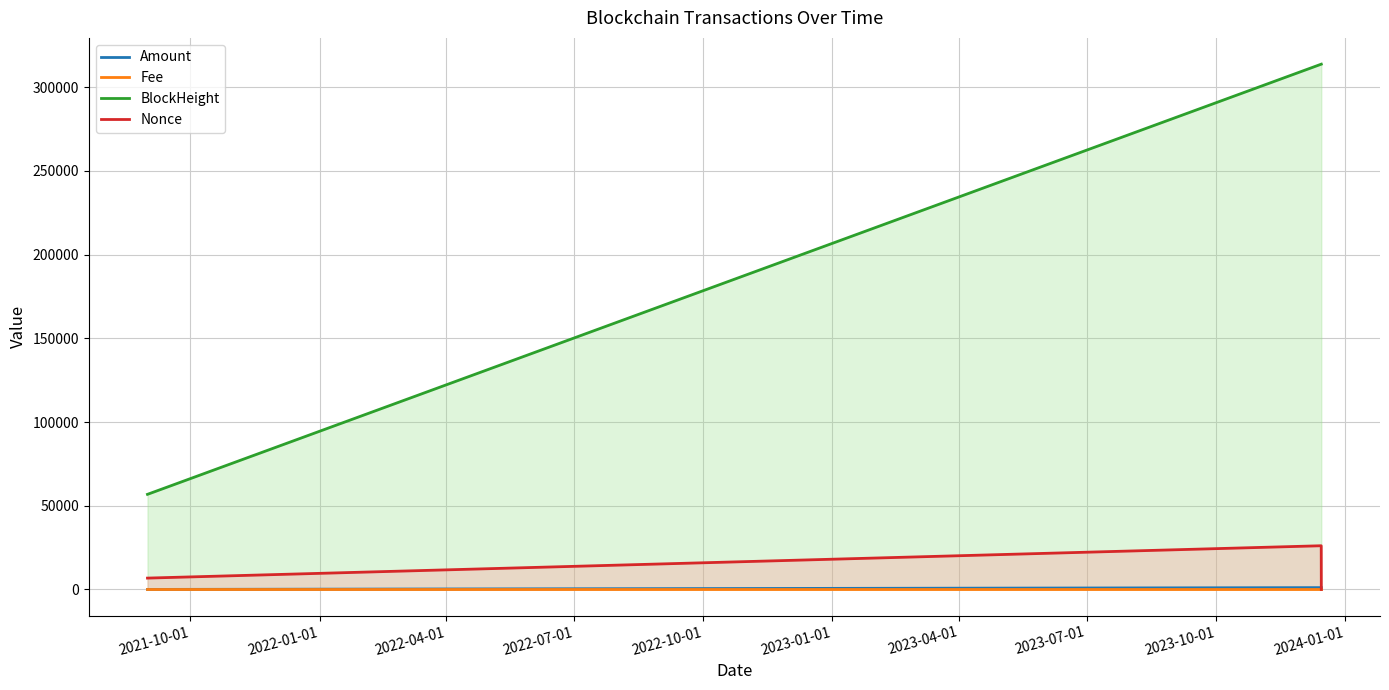

What is the difference between the maximum and minimum values in the BlockHeight series?

256963.0